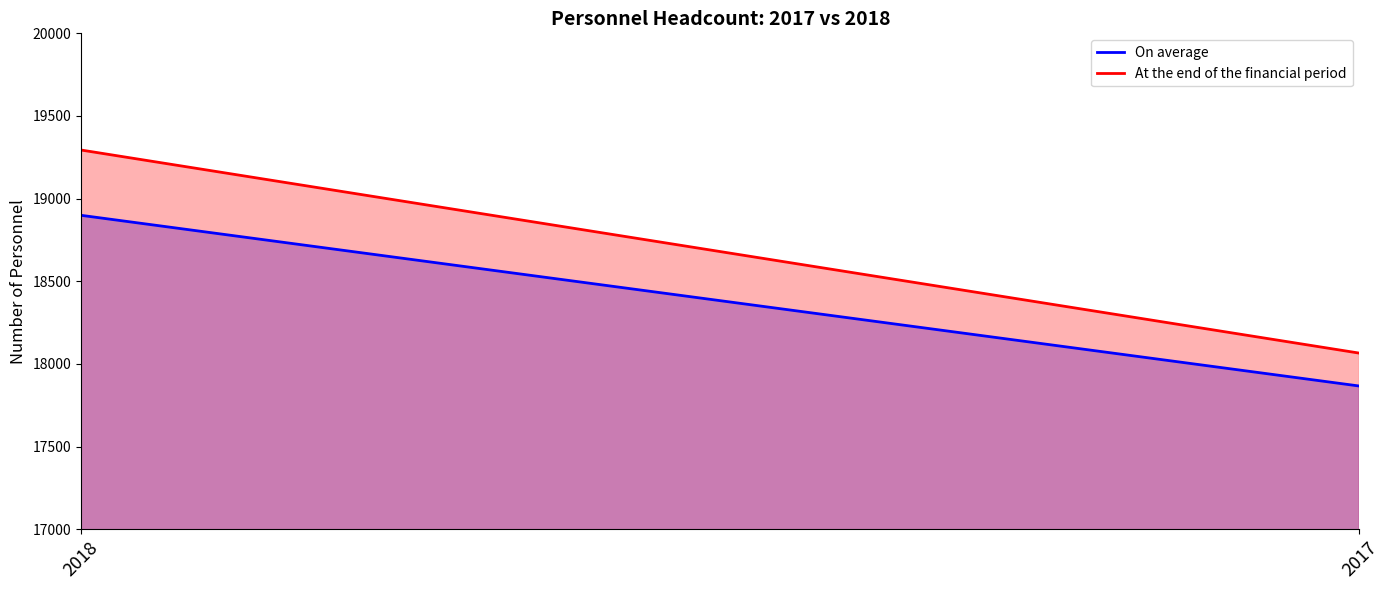

What are all the series names shown in the legend?

On average, At the end of the financial period